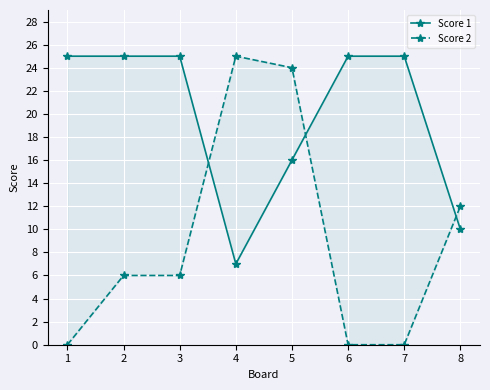

Which series ends up on top after the final intersection of Score 1 and Score 2?

Score 2